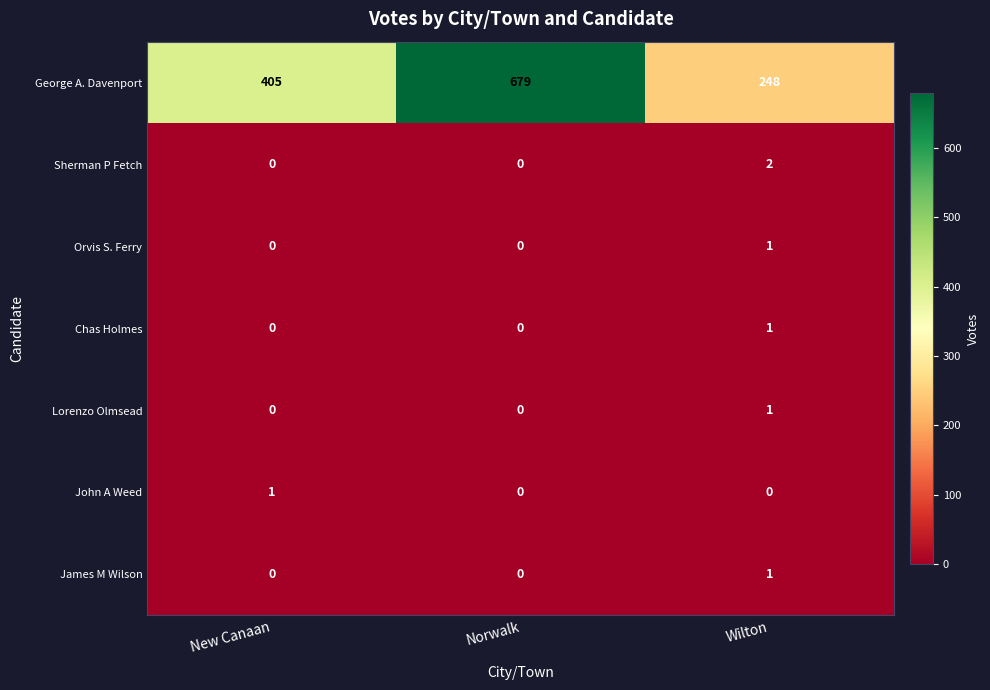

How many data points in James M Wilson are above 0?

1